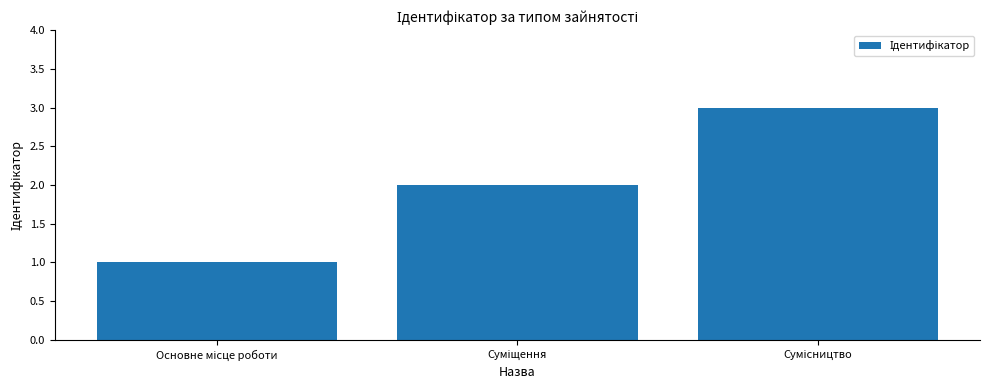

What is the average value?

2